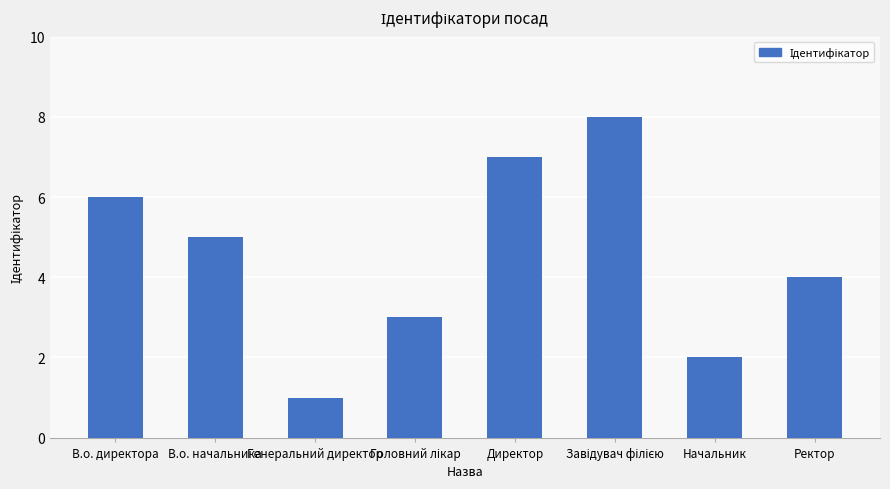

What is the greatest value displayed?

8